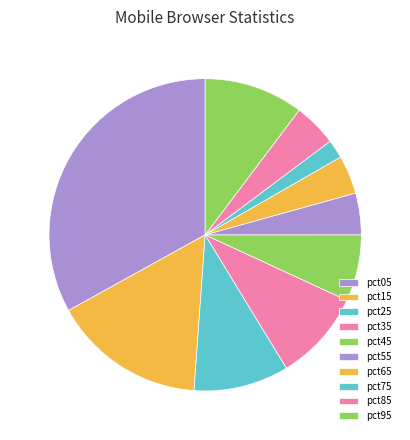

To the nearest percent, what is the difference between the largest and smallest slice percentages?

31%